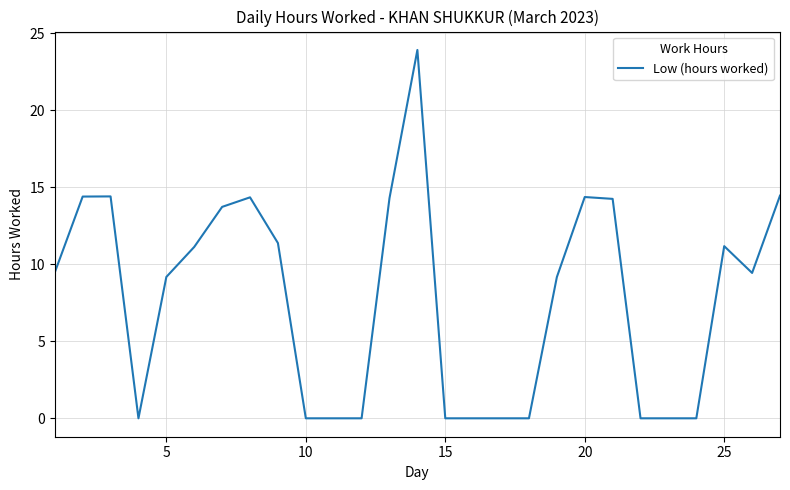

What is the maximum value shown in the chart?

23.9